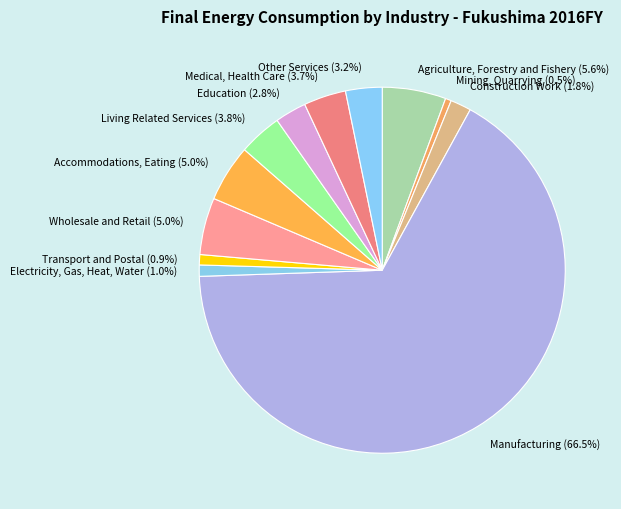

To the nearest percent, what portion does Transport and Postal represent?

1%